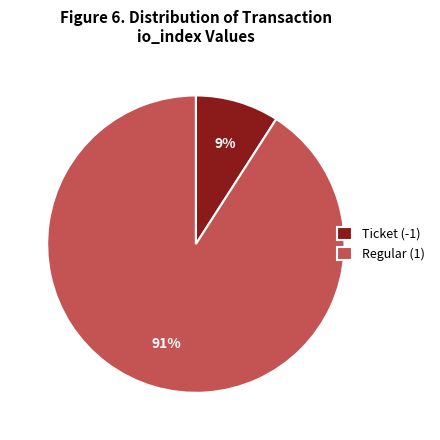

Count the number of slices in the pie.

2